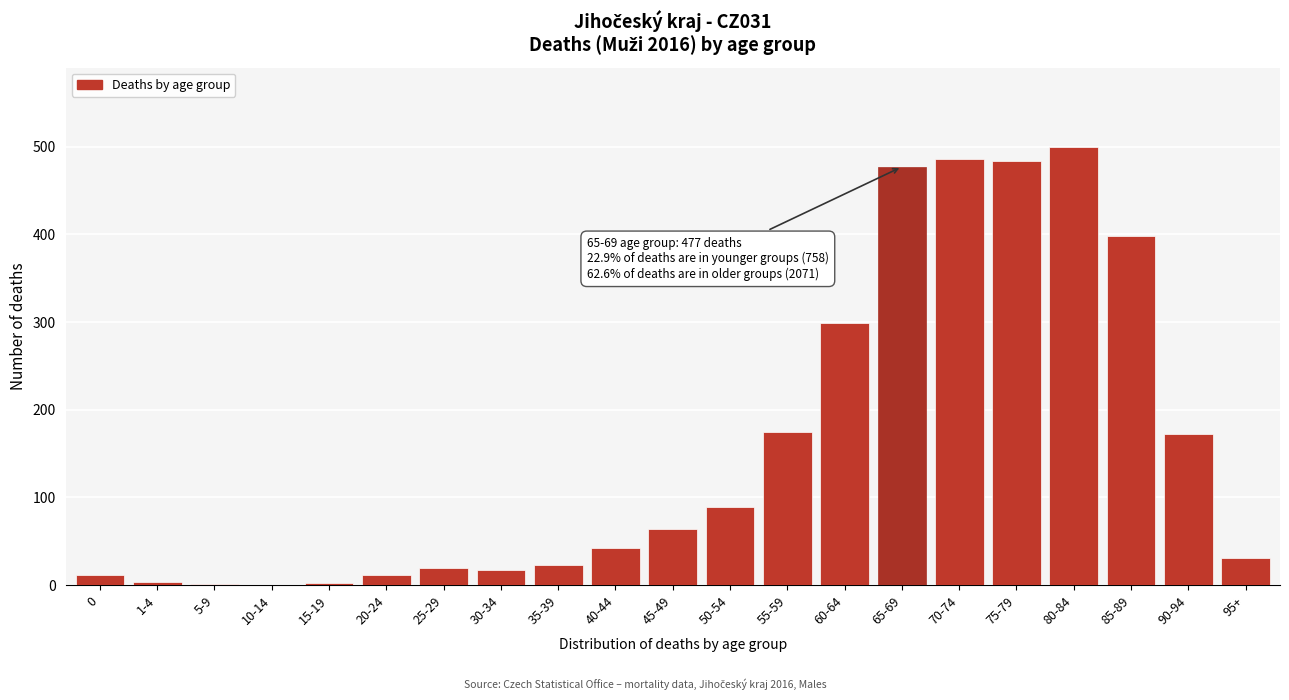

What is the sum of all values?

3306